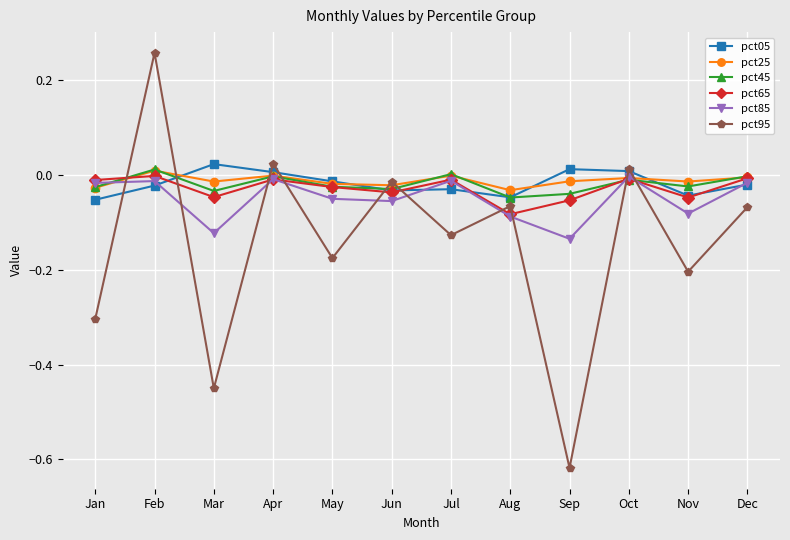

Is the value of pct65 at Jul greater than the value of pct45 at Mar?

Yes